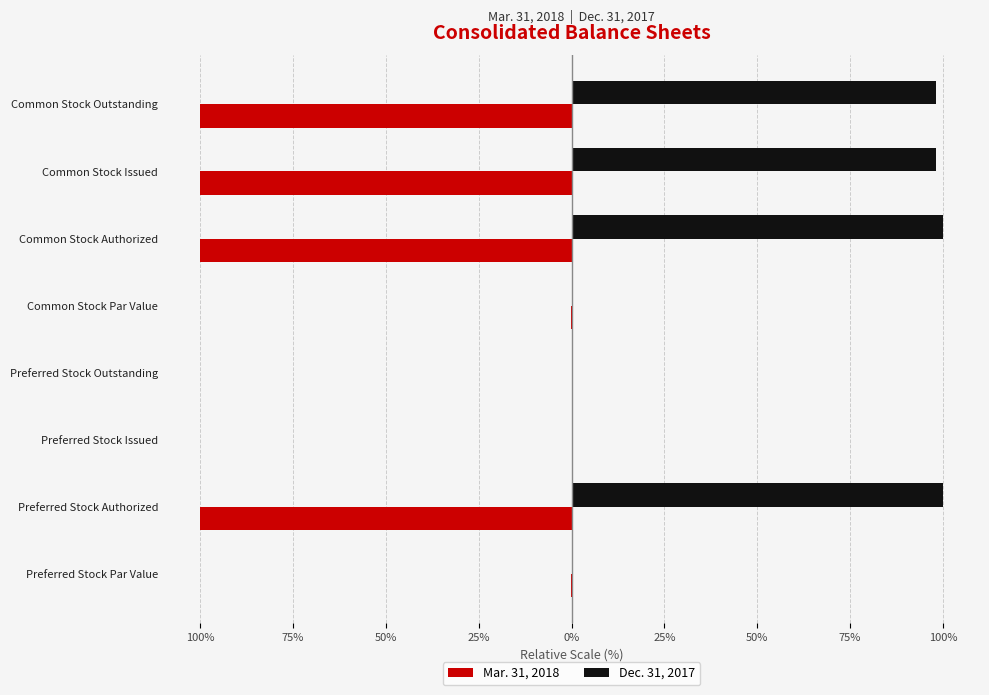

What are all the series names shown in the legend?

Mar. 31, 2018, Dec. 31, 2017